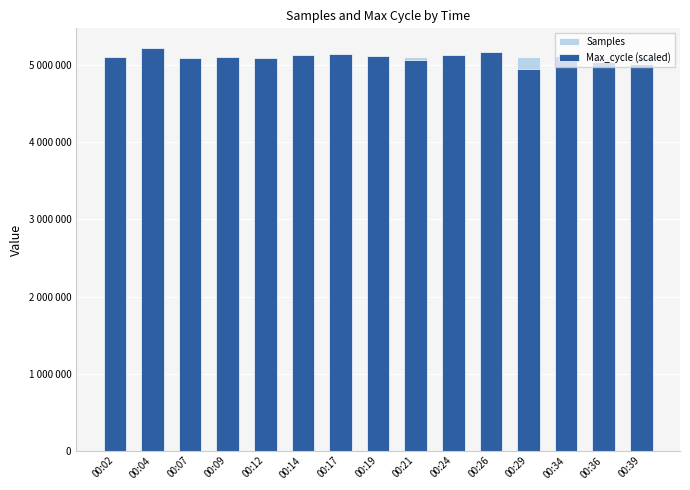

What is the difference between the Samples values at 00:26 and 00:02?

921.0